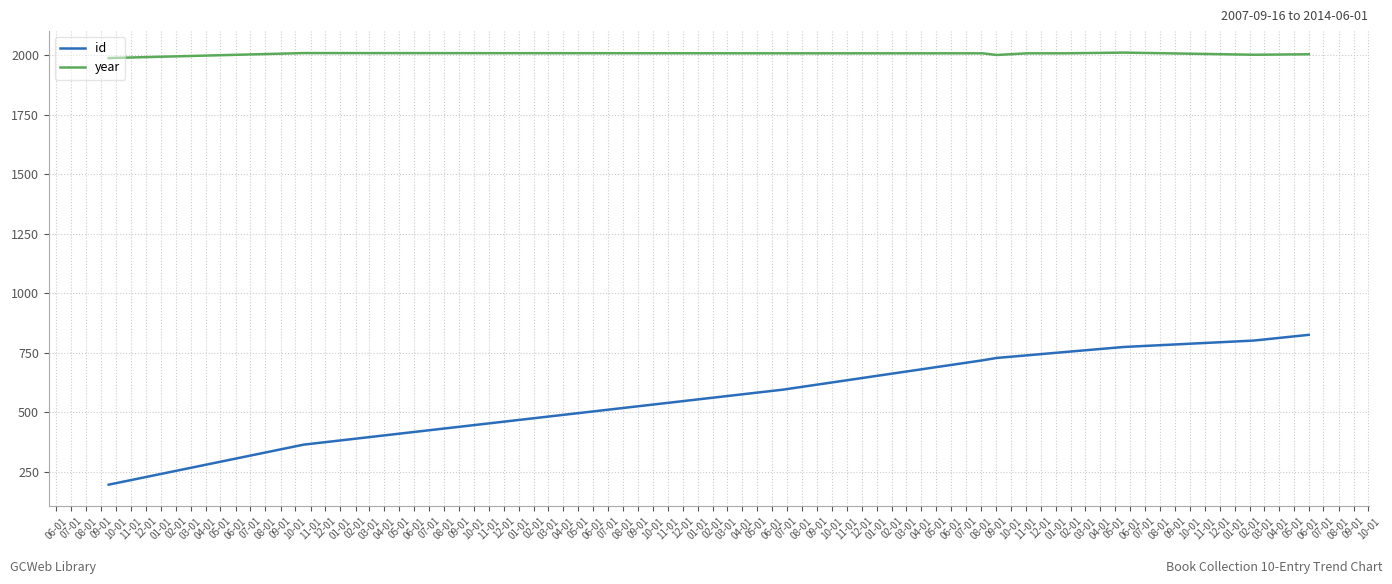

Which series has the largest range (max minus min)?

id